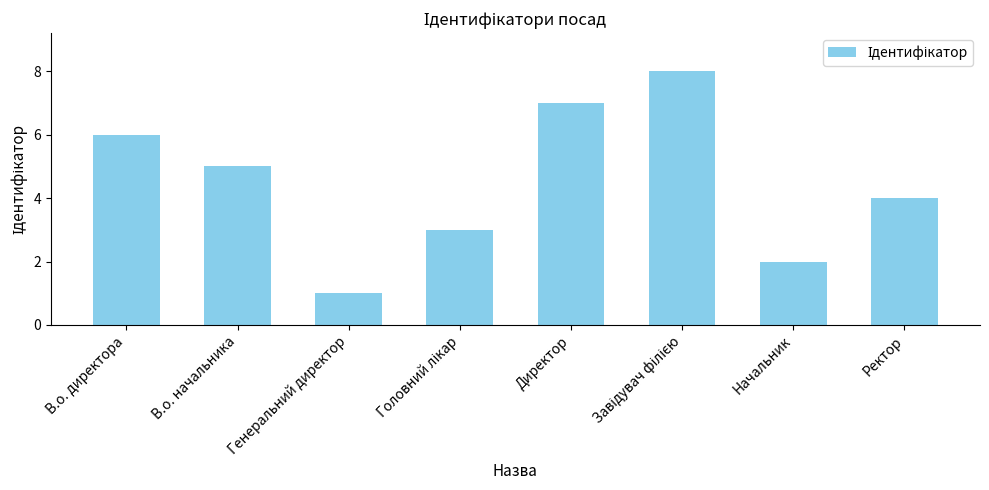

What is the minimum value shown in the chart?

1